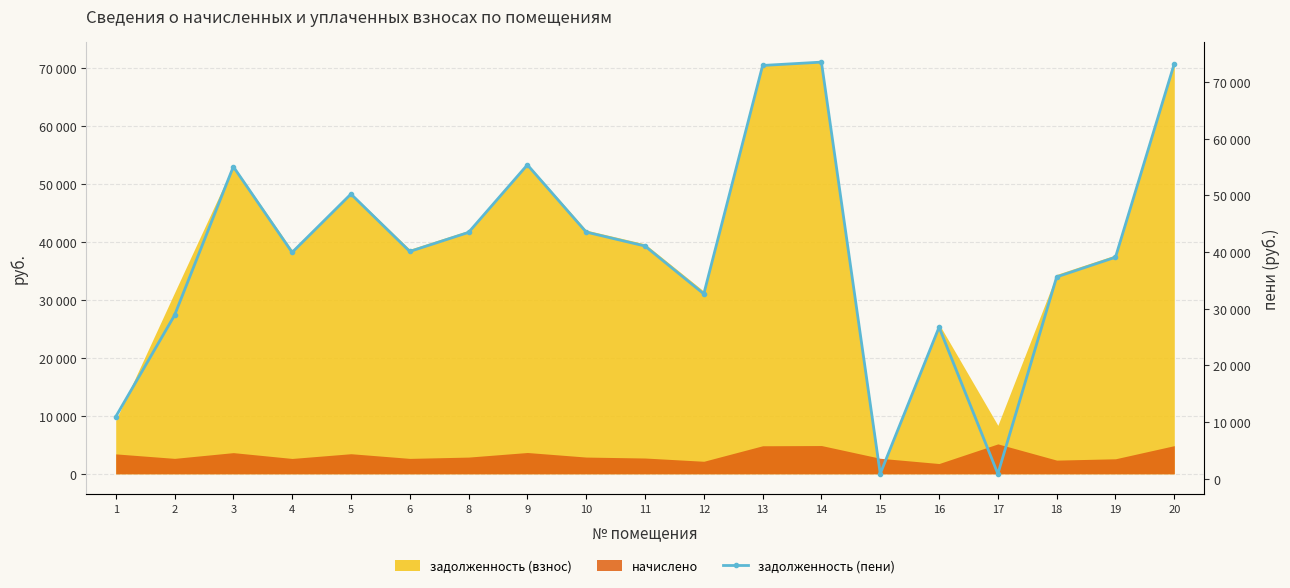

What is the average value?

40224.3